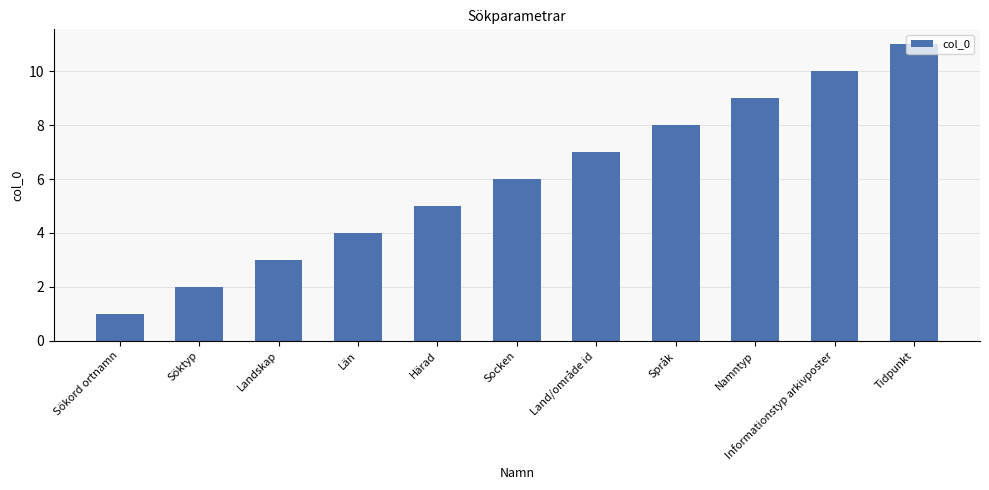

True or false: the data shows 3 at Landskap.

True